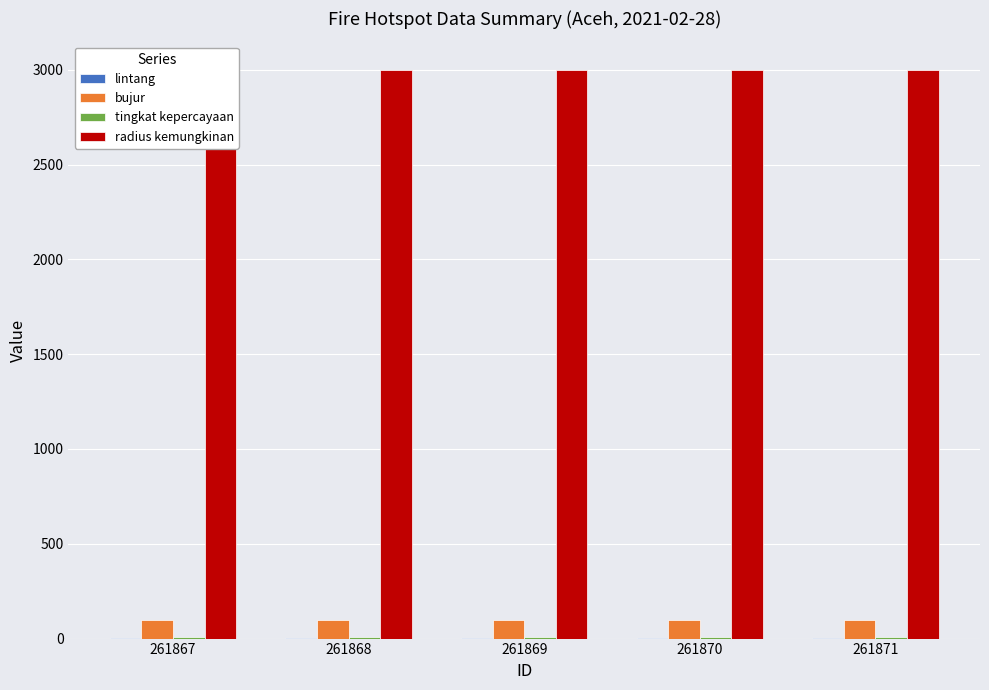

At which label does radius kemungkinan reach its peak?

261867